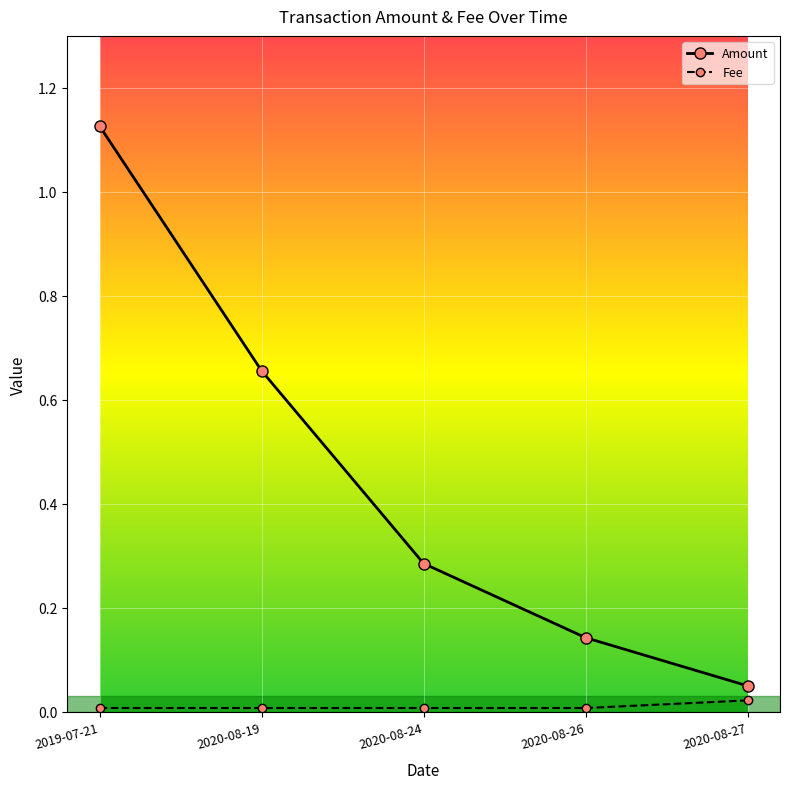

Which series changed the most between 2020-08-19 and 2020-08-26?

Amount